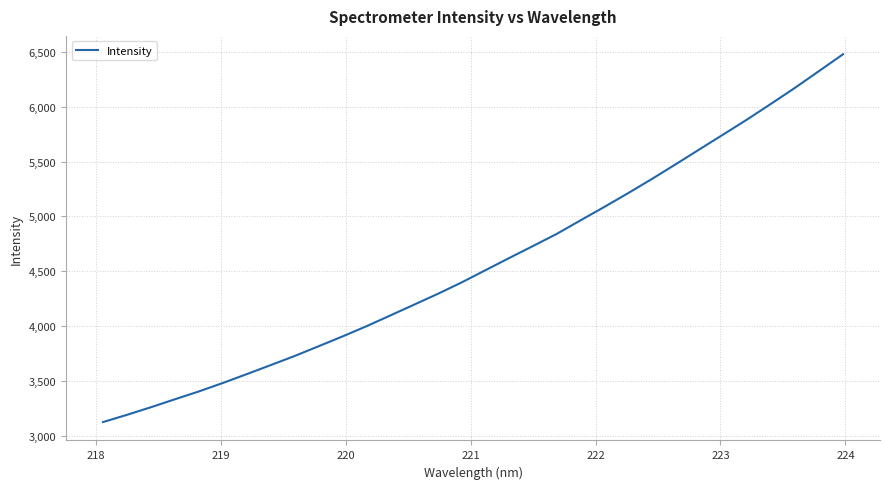

Reading left to right, list all the values displayed in this chart.

3123.5	3189.4	3258.5	3330.8	3402.2	3478.9	3559.5	3641.7	3724.4	3813.0	3902.3	3995.0	4093.4	4192.2	4291.5	4395.7	4507.5	4619.1	4729.0	4840.2	4964.0	5086.9	5212.9	5342.5	5477.1	5613.5	5749.5	5886.4	6029.2	6174.3	6326.1	6478.1